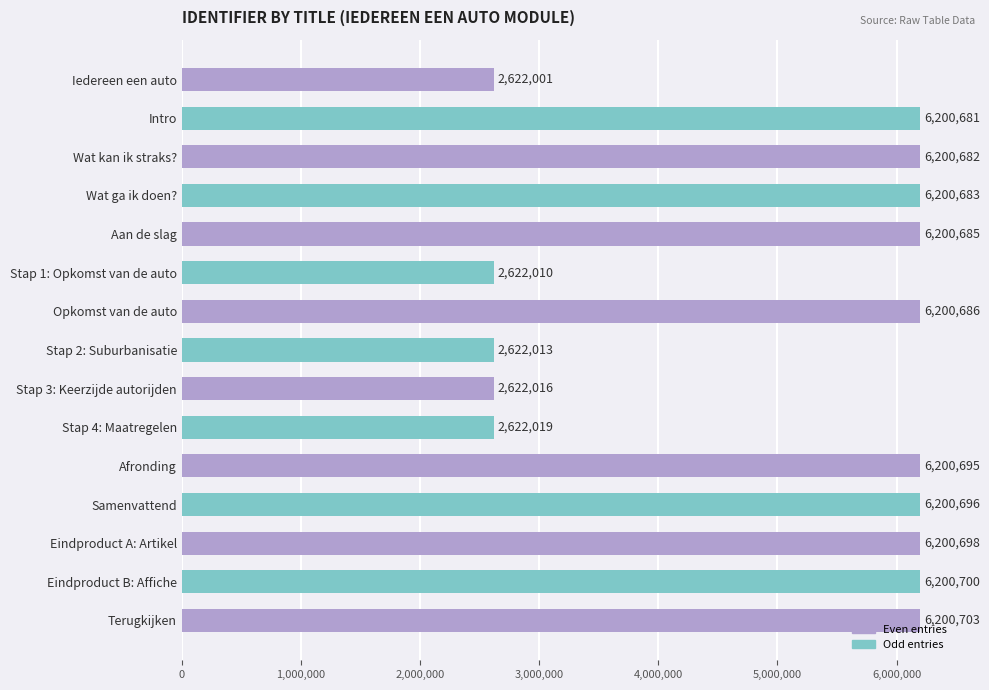

What is the value of the 9th bar from the top?

2622016